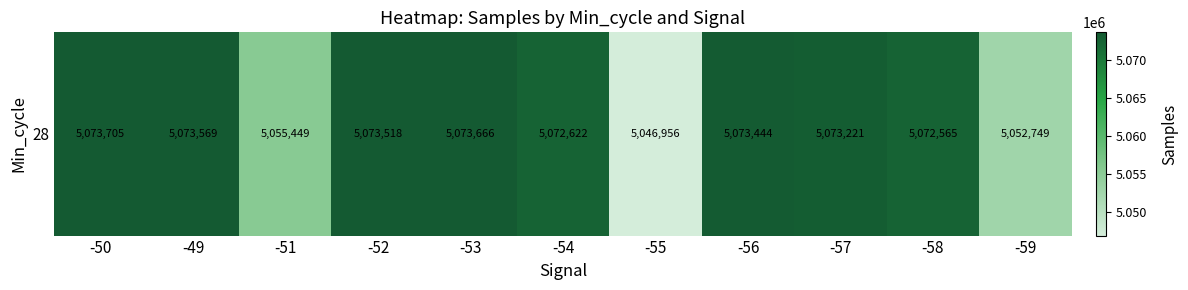

Reading left to right, transcribe all the data shown in this chart.

-50=5073705	-49=5073569	-51=5055449	-52=5073518	-53=5073666	-54=5072622	-55=5046956	-56=5073444	-57=5073221	-58=5072565	-59=5052749